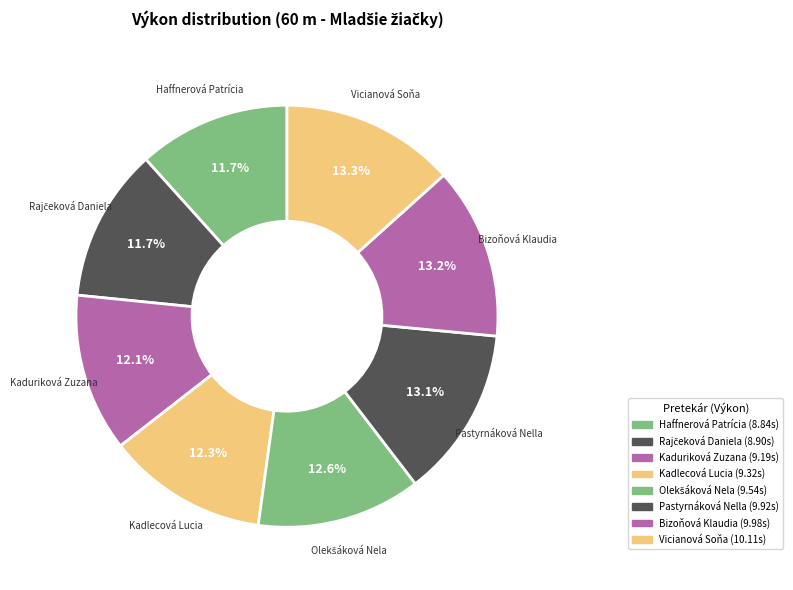

Between Bizoňová Klaudia and Haffnerová Patrícia, which is larger?

Bizoňová Klaudia